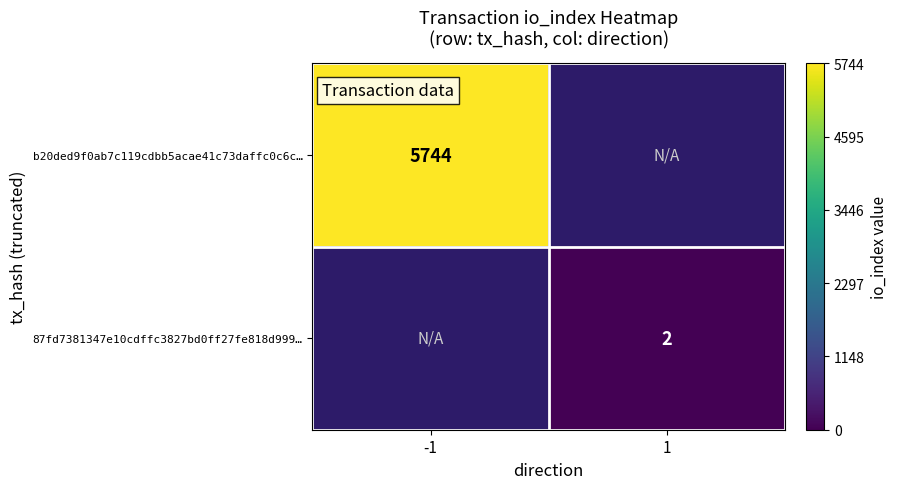

Which label corresponds to the largest value in the chart?

-1